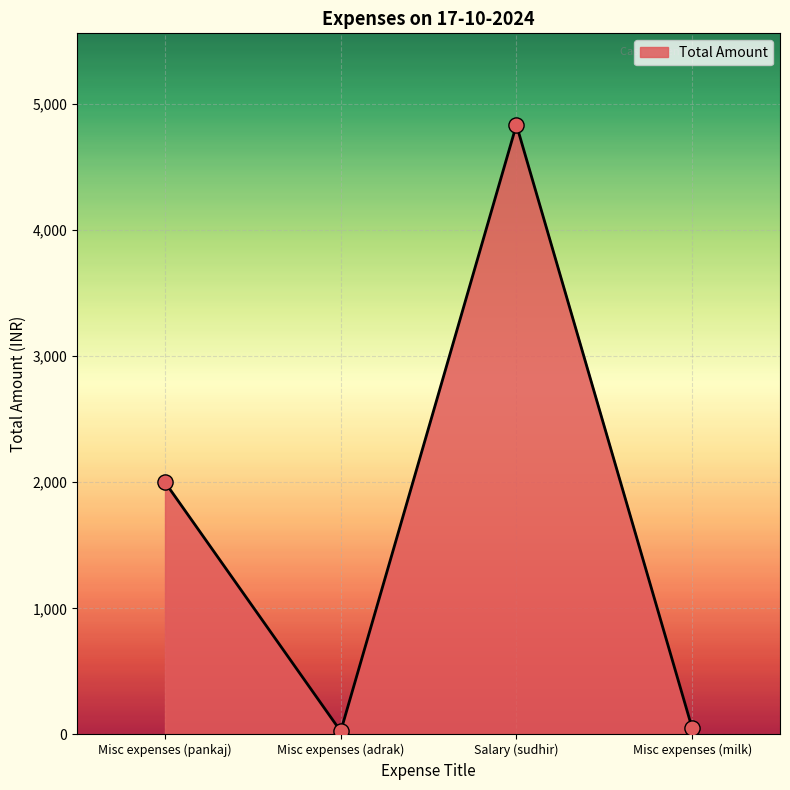

What is the change in value from Misc expenses (pankaj) to Misc expenses (adrak)?

-1975